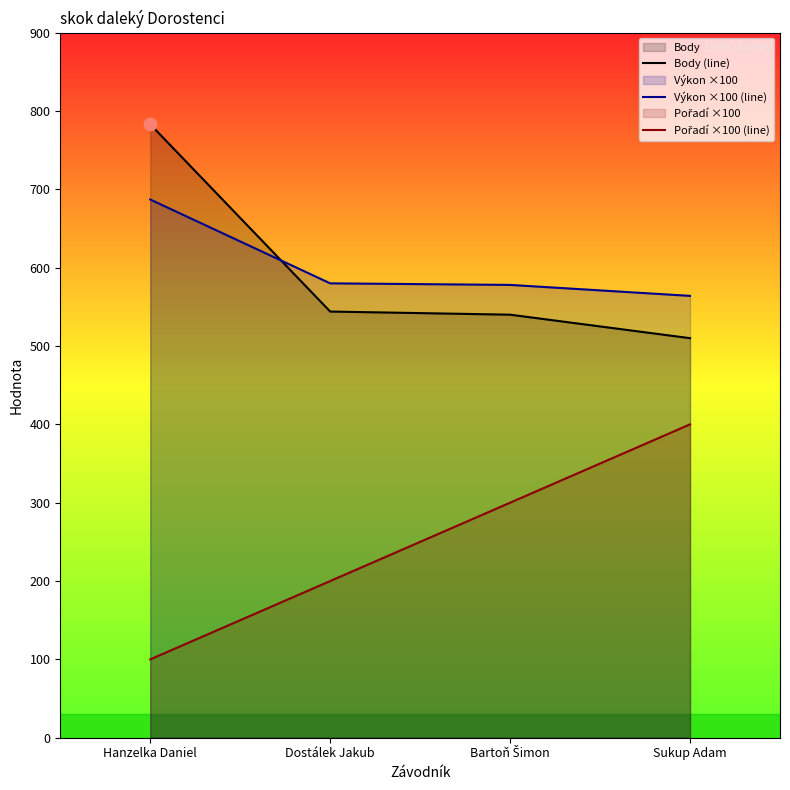

Which series contains the lowest Y value?

Pořadí ×100 (line)